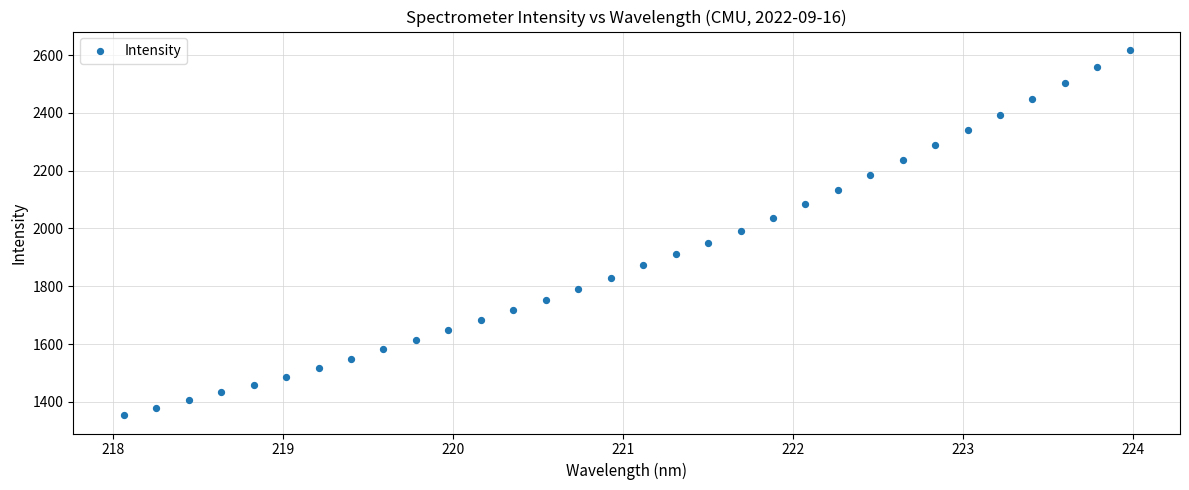

What is the range of X values (max minus min)?

5.9